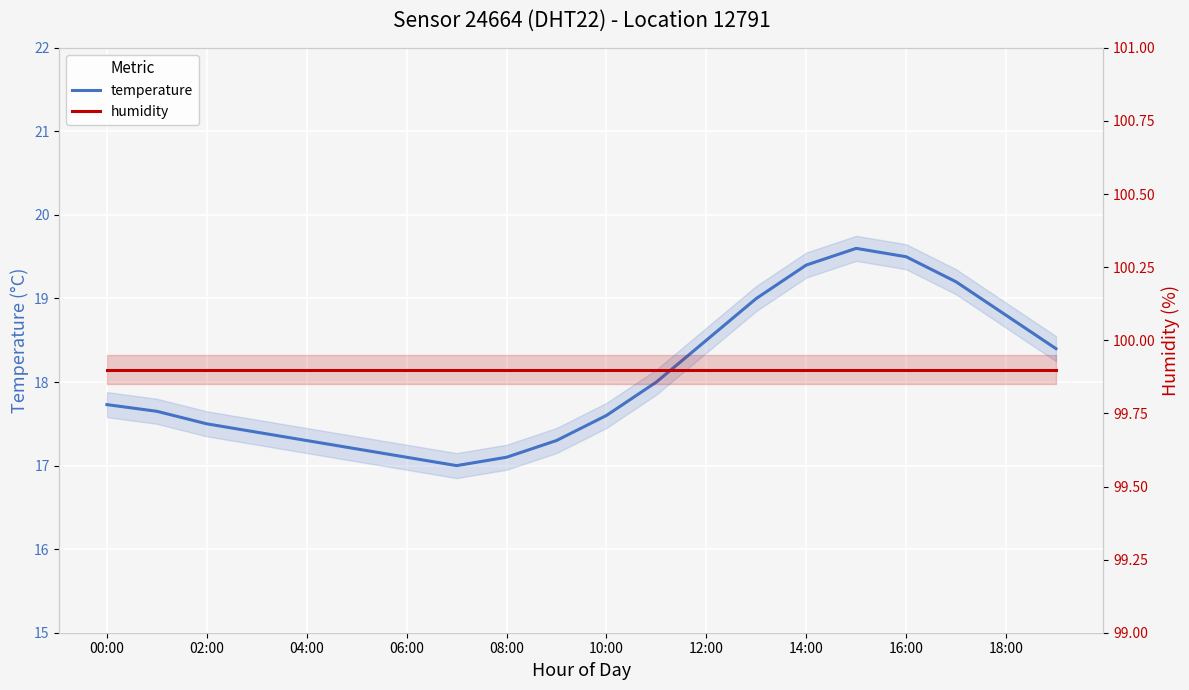

Is the value of temperature at 18:00 greater than the value of humidity at 18:00?

No